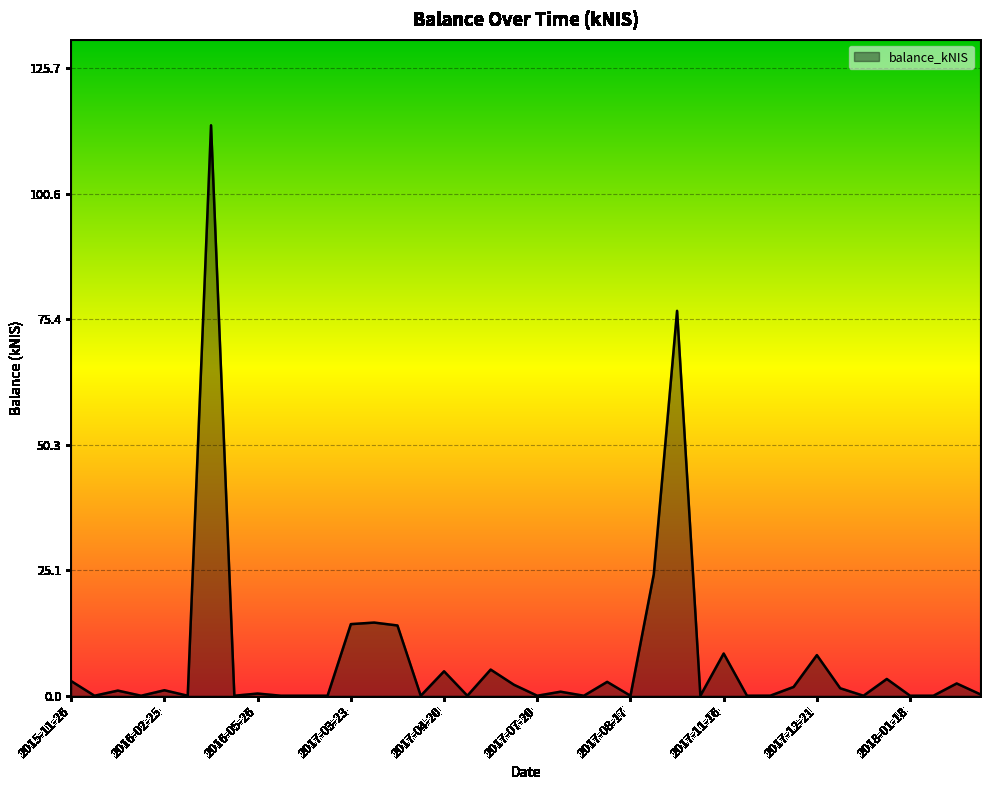

What is the average value?

7.7